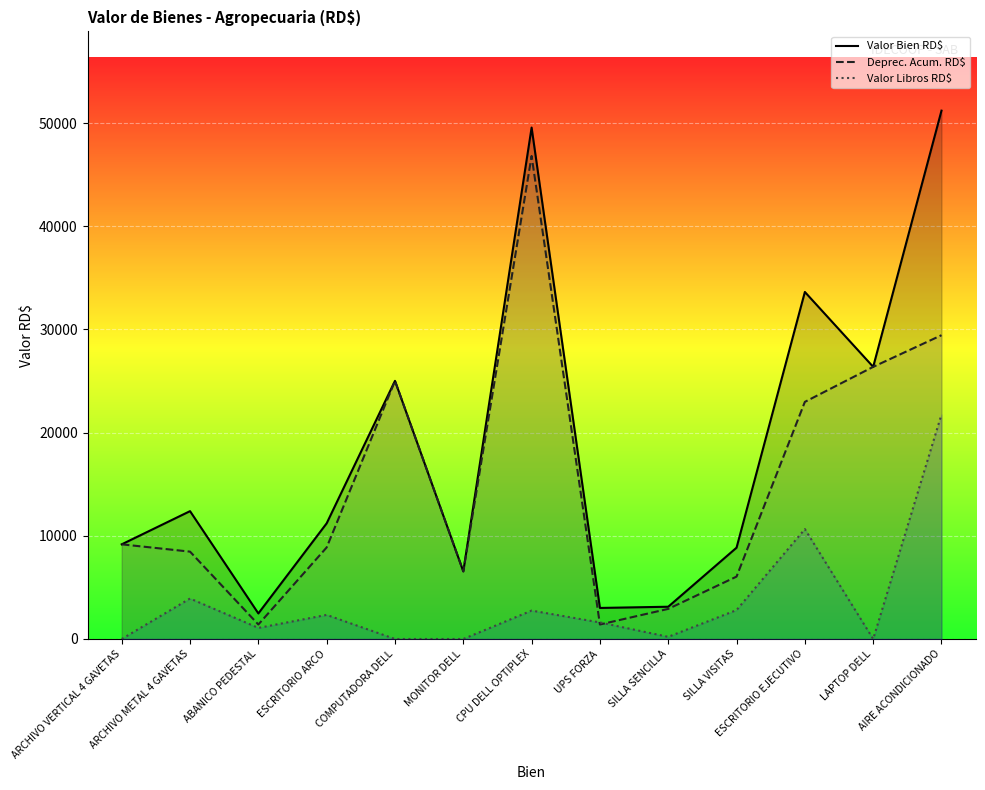

How many lines are shown in the chart?

3